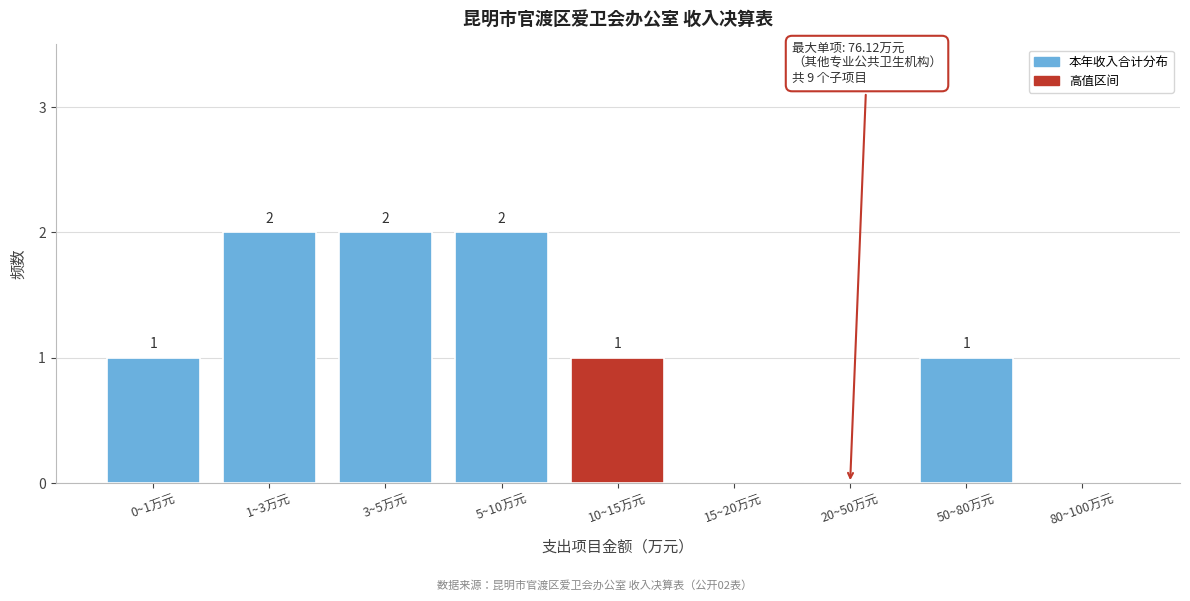

Reading left to right, transcribe all the data shown in this chart.

0~1万元=1	1~3万元=2	3~5万元=2	5~10万元=2	10~15万元=1	15~20万元=0	20~50万元=0	50~80万元=1	80~100万元=0